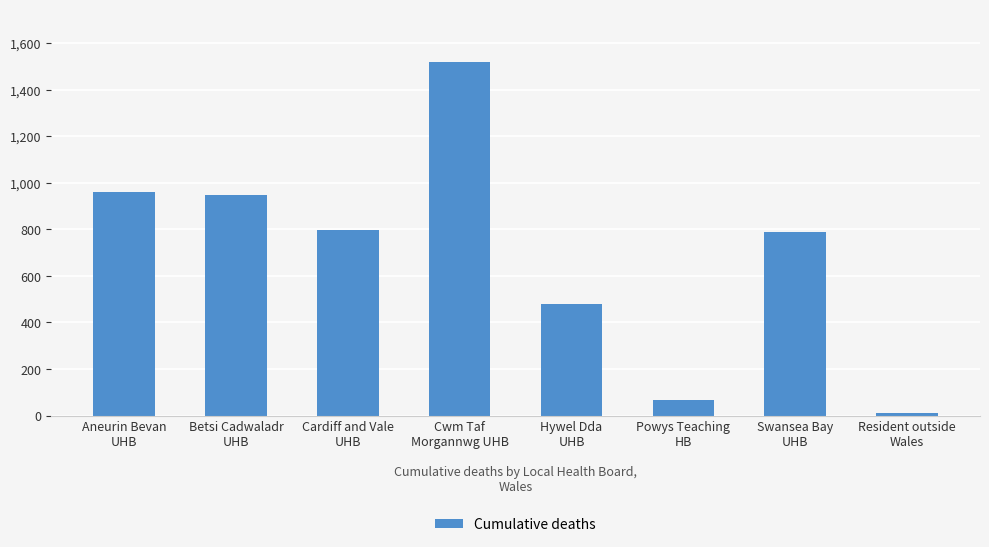

What is the minimum value shown in the chart?

11